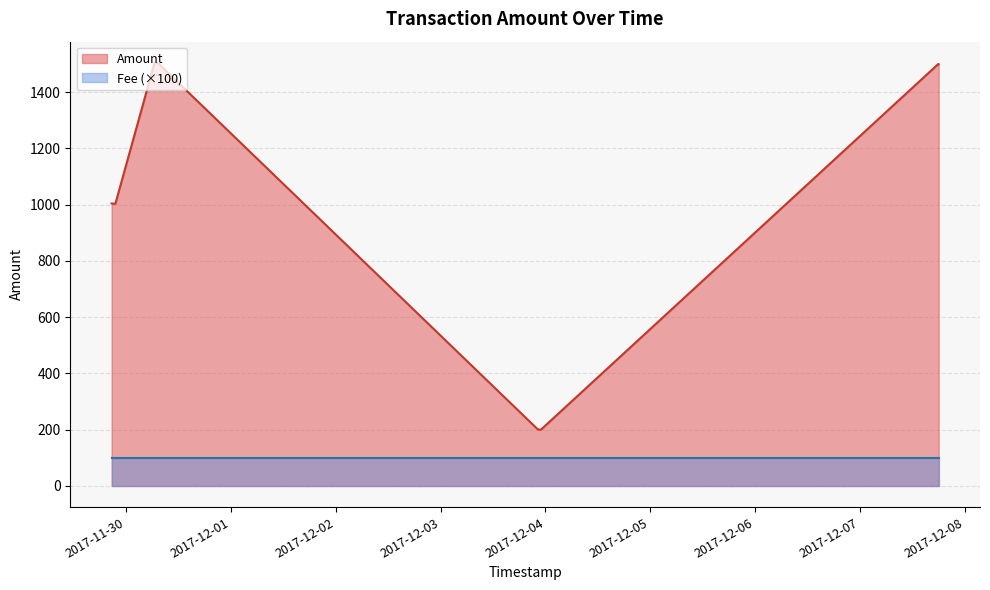

How many values in the Amount series exceed 1500?

4